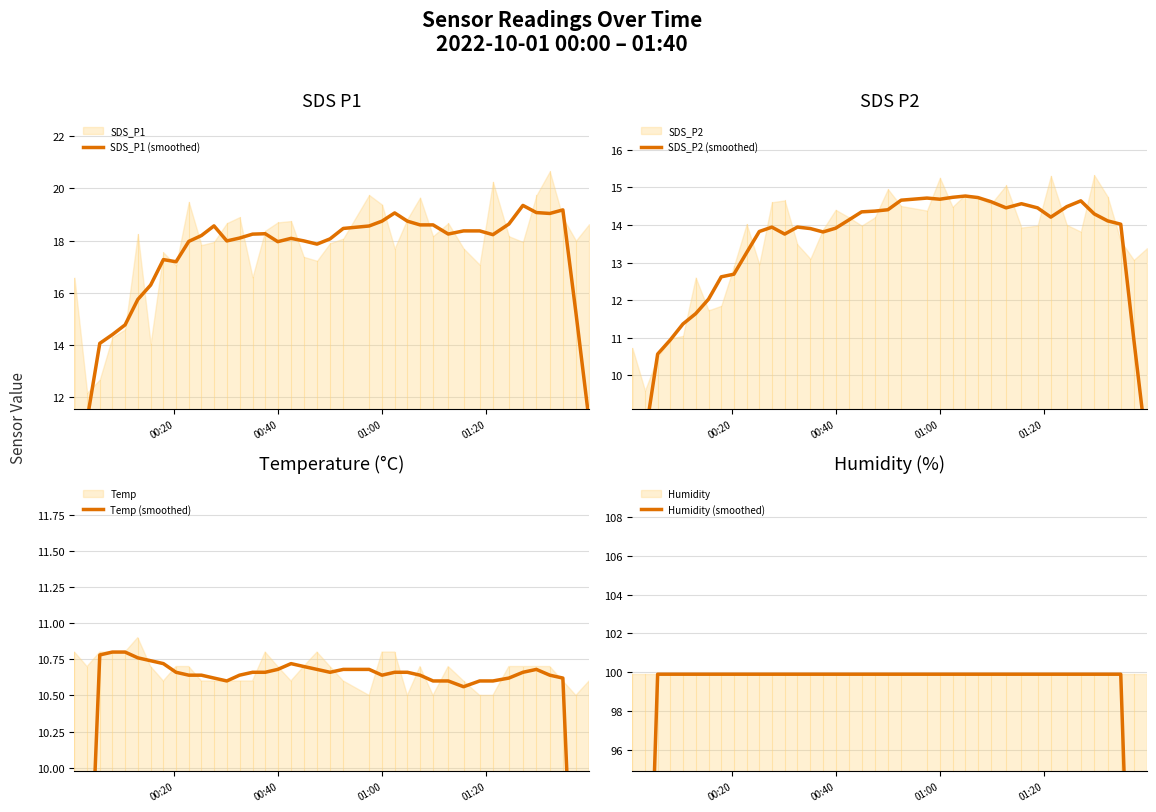

Rank the series by their maximum value, from highest to lowest.

Humidity (smoothed), SDS_P1 (smoothed), SDS_P2 (smoothed), Temp (smoothed)